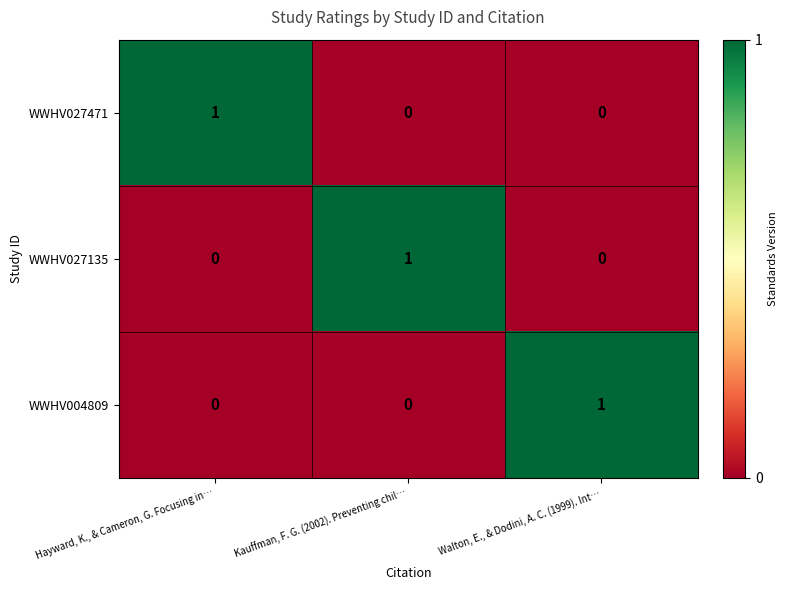

True or false: WWHV004809 has a value of 0 at Kauffman, F. G. (2002). Preventing chil….

True